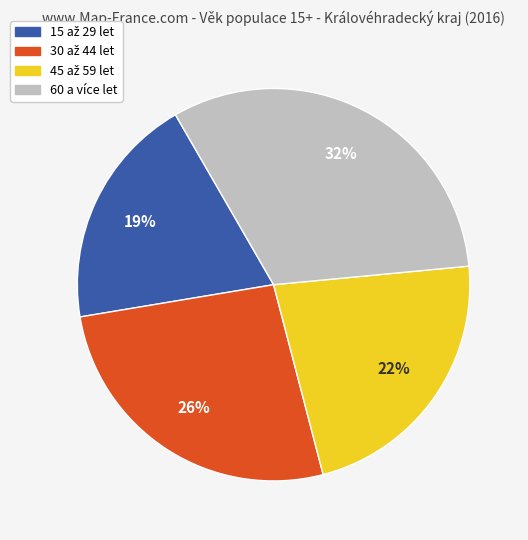

To the nearest percent, what is the difference between the largest and smallest slice percentages?

13%